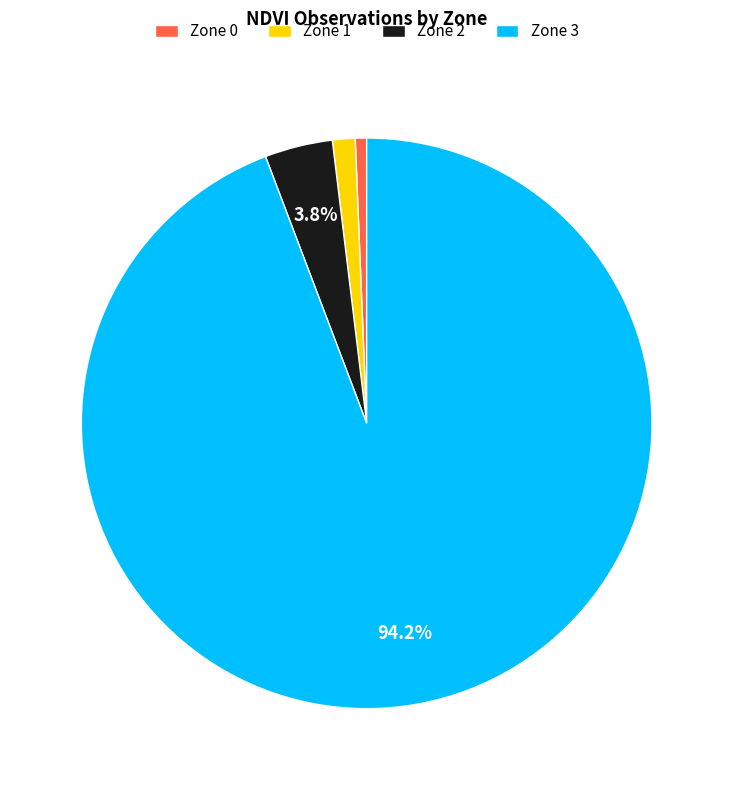

Rank the categories by value from lowest to highest.

Zone 0, Zone 1, Zone 2, Zone 3